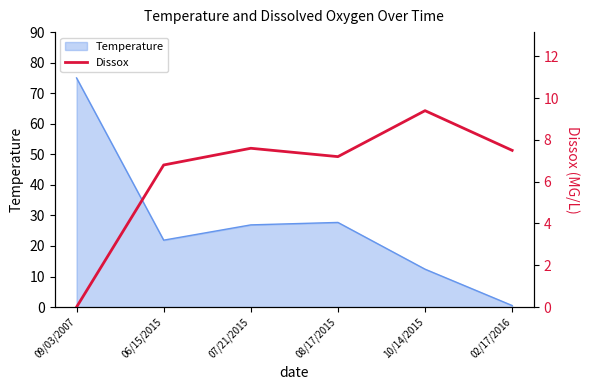

Is it true that the value at 06/15/2015 is 6.8?

True